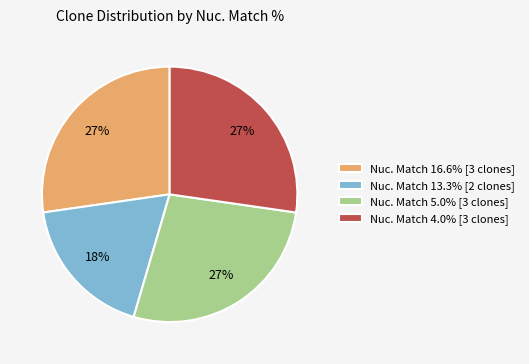

To the nearest percent, what is the combined percentage of Nuc. Match 16.6% [3 clones] and Nuc. Match 4.0% [3 clones]?

55%